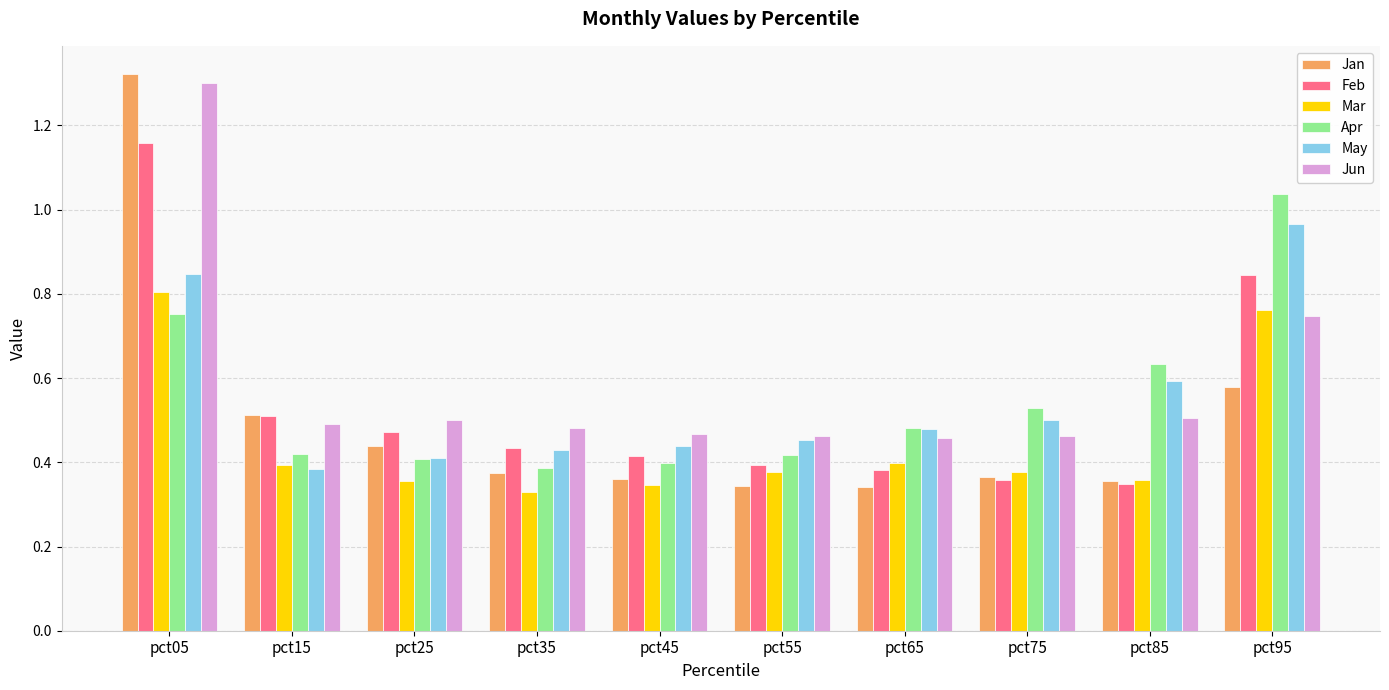

Count the Feb values in the range 0 to 1.

9